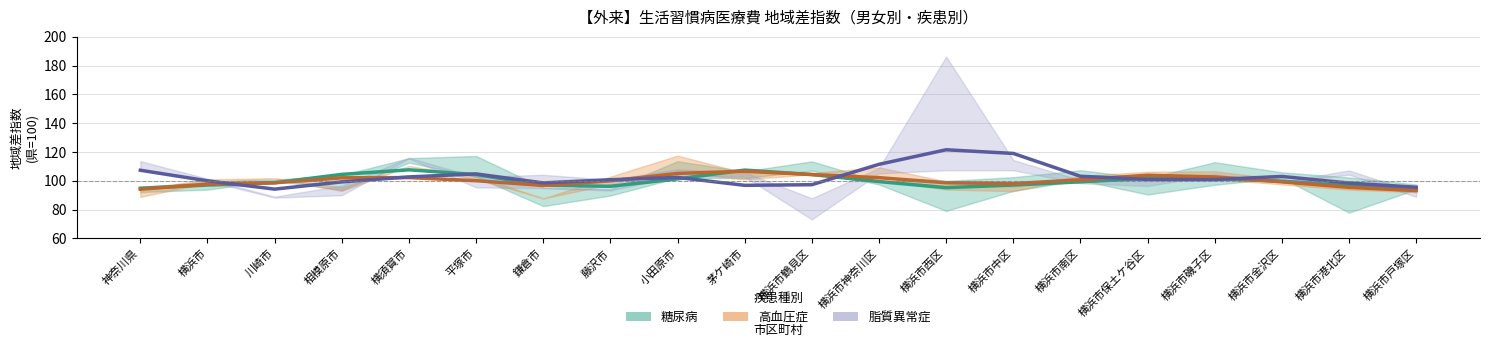

At which category does the chart reach its peak across all series?

横浜市西区